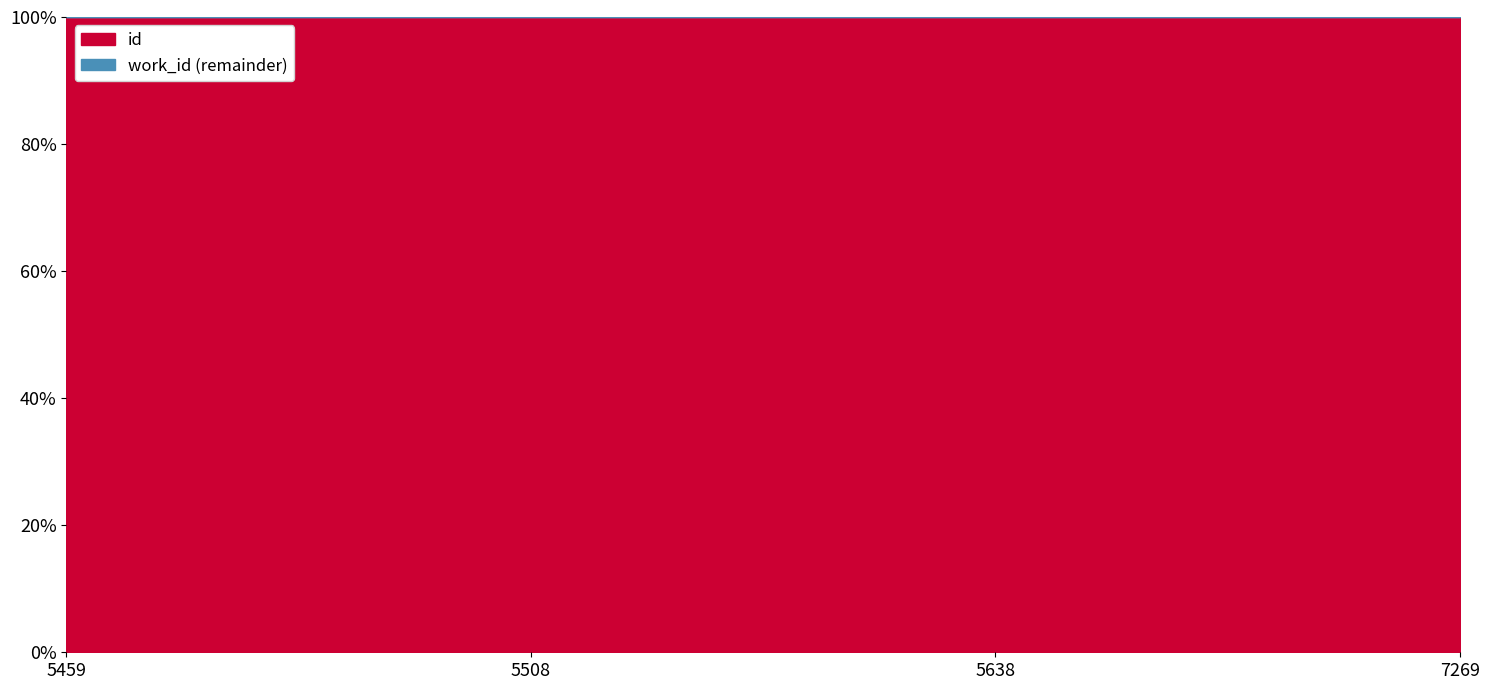

Reading right to left, list all the values displayed in this chart.

7269=19814	5638=19872	5508=19815	5459=14597